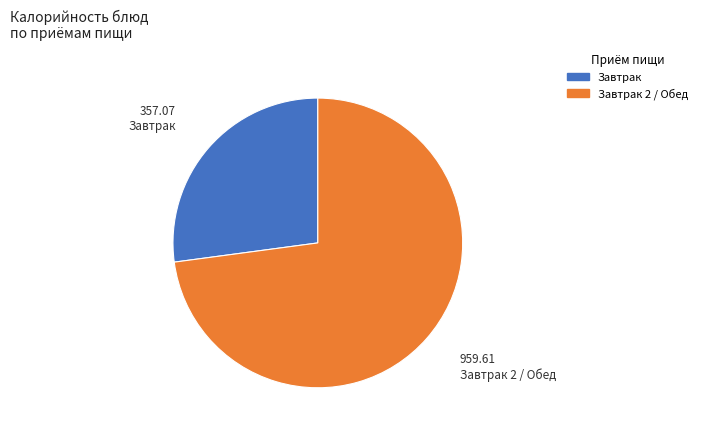

Count the number of slices in the pie.

2